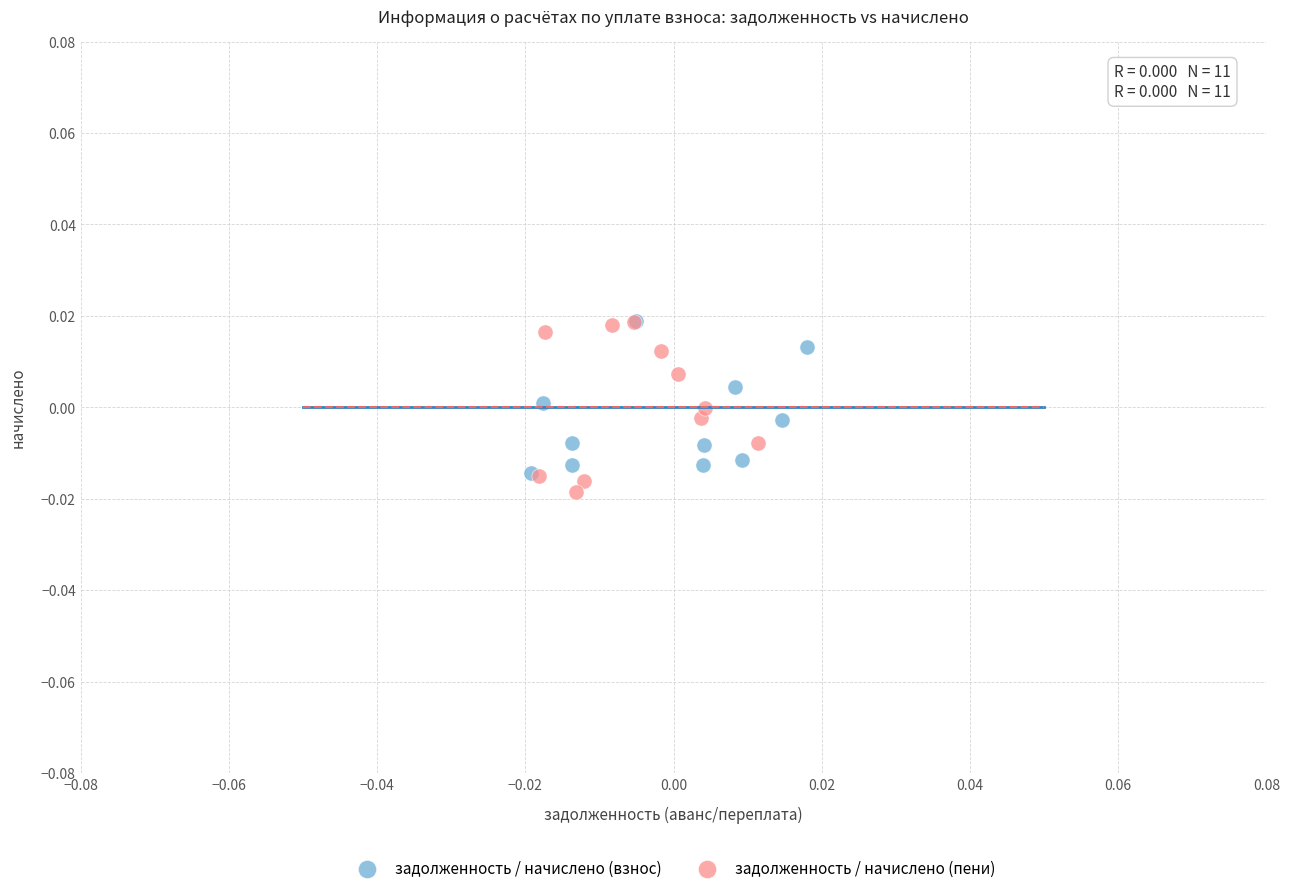

Which series has the widest spread of Y values?

задолженность / начислено (пени)